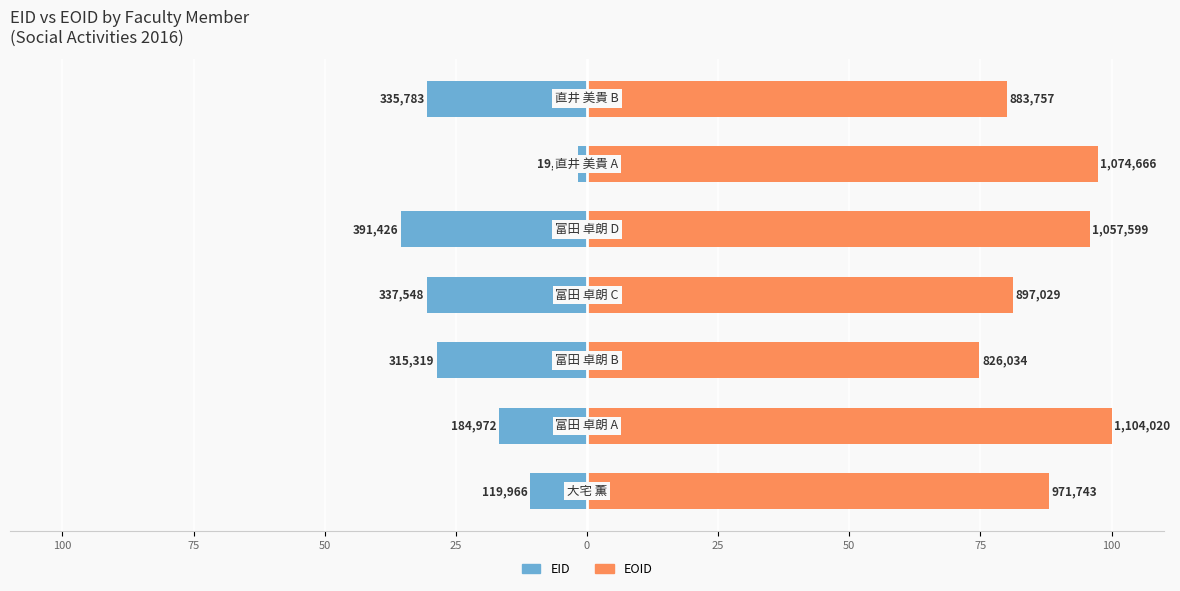

What is the minimum value for EOID?

74.8